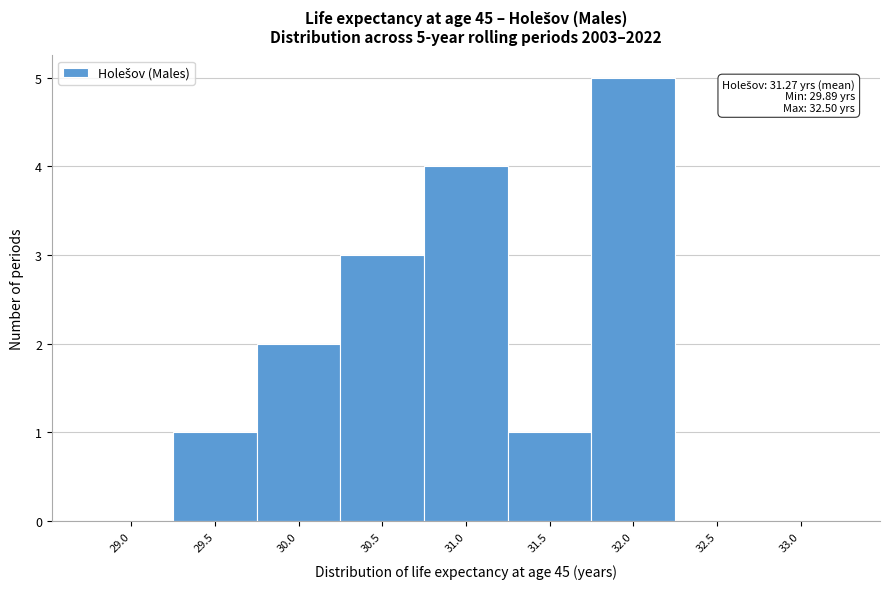

Reading left to right, transcribe all the data shown in this chart.

29.0=0	29.5=1	30.0=2	30.5=3	31.0=4	31.5=1	32.0=5	32.5=0	33.0=0